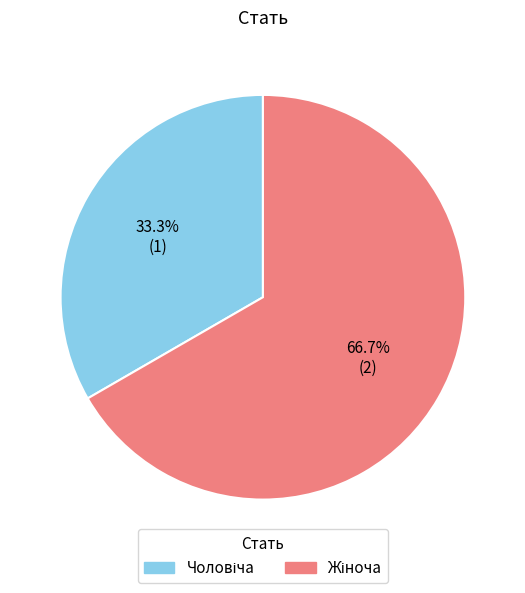

Is there a majority slice in this chart?

Yes